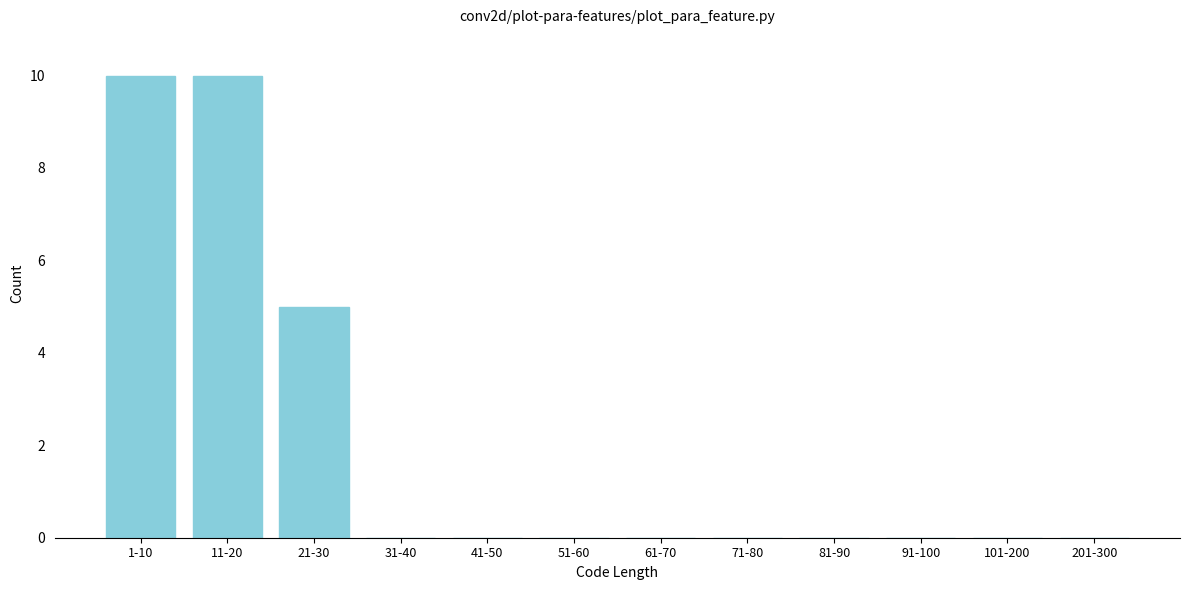

Reading left to right, extract all data points from this chart.

1-10=10	11-20=10	21-30=5	31-40=0	41-50=0	51-60=0	61-70=0	71-80=0	81-90=0	91-100=0	101-200=0	201-300=0